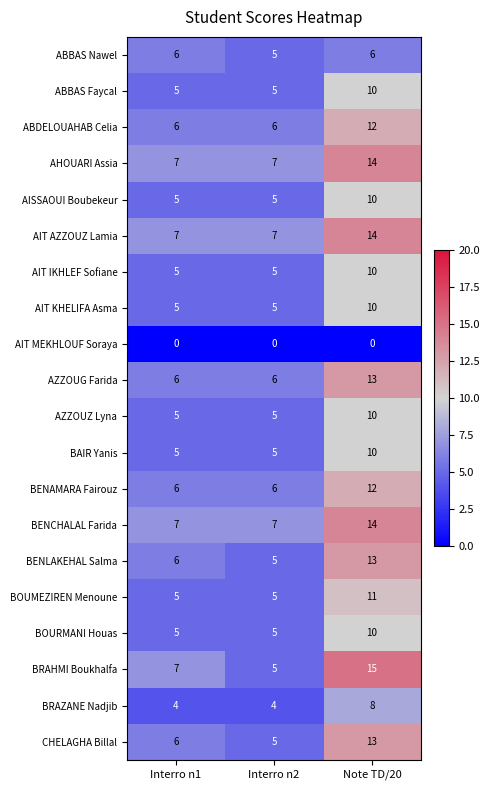

At which category does the chart reach its peak across all series?

Note TD/20